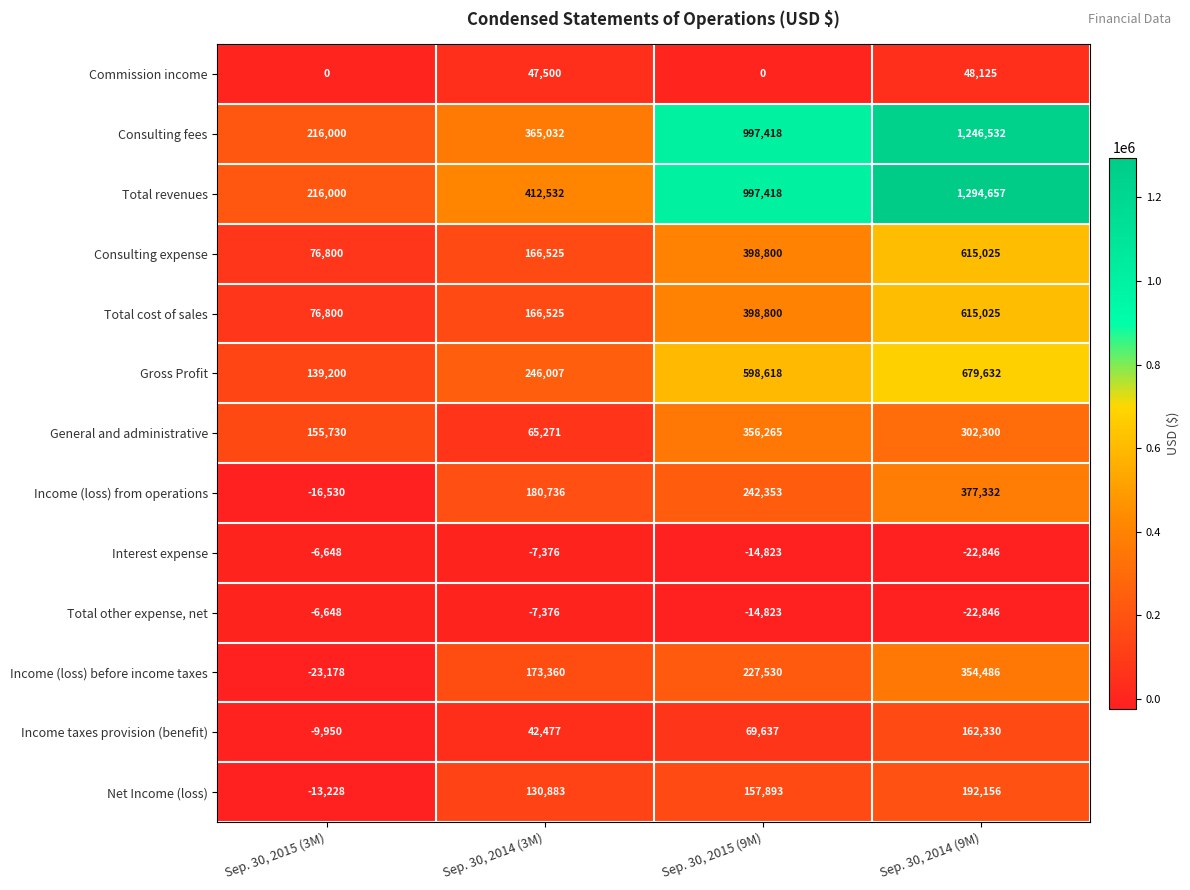

What is the difference between the maximum and minimum values in the Total revenues series?

1078657